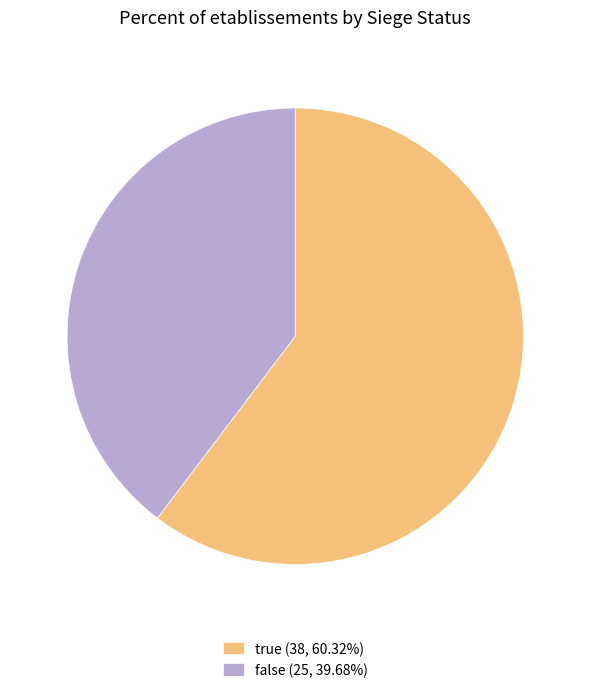

Count the number of slices in the pie.

2